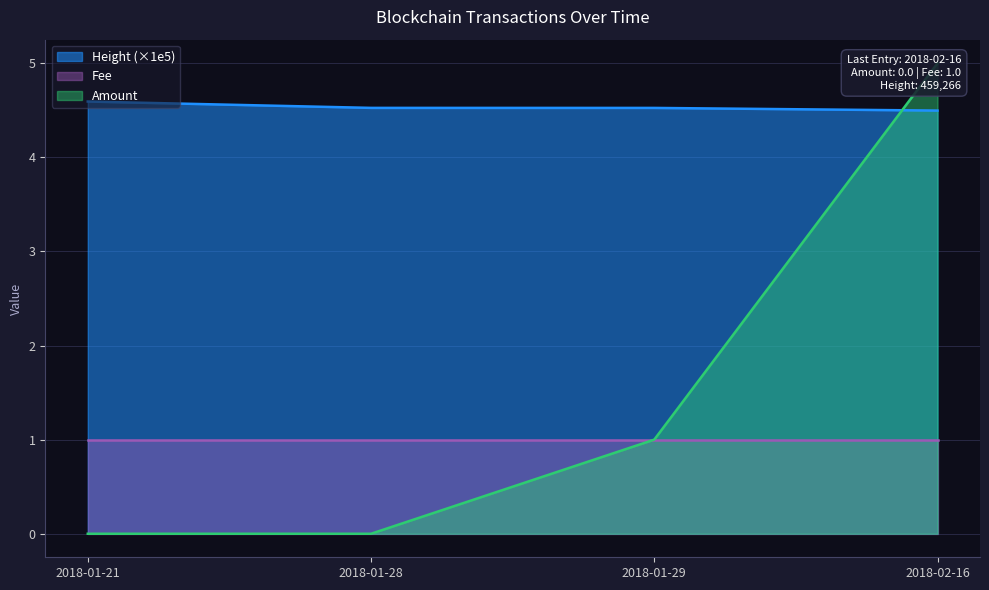

What is the highest value of the Height (×1e5) series?

4.6